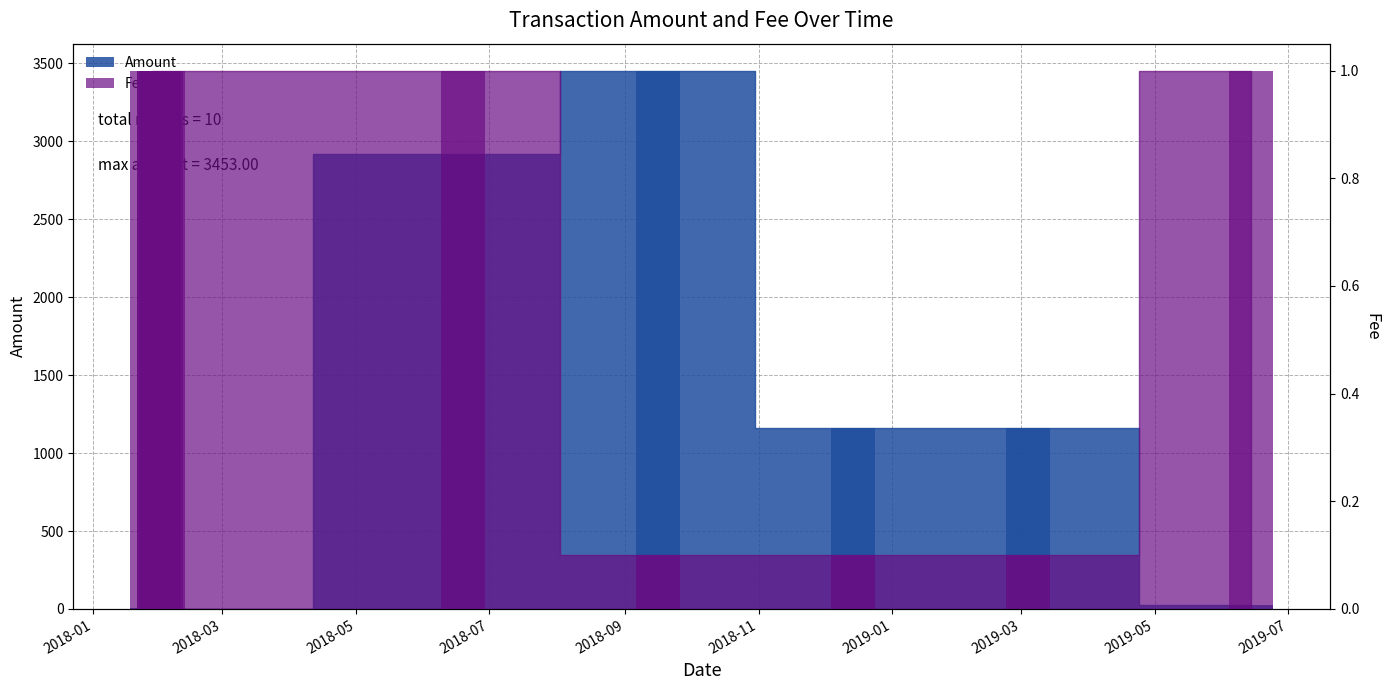

What is the label of the 8th bar from the right?

2018-05